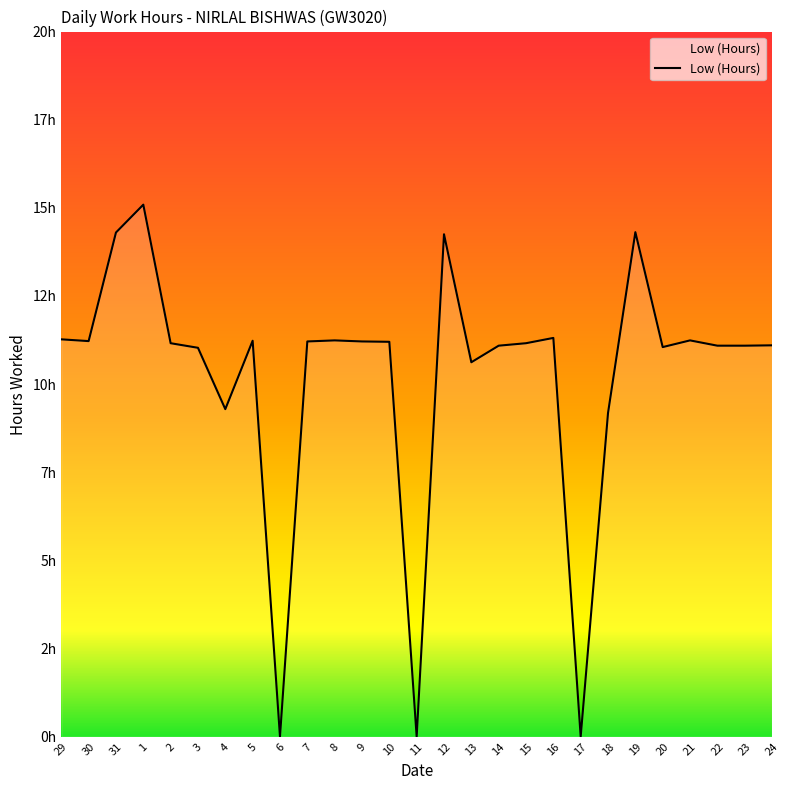

Does the chart display data point markers on the line(s)?

No